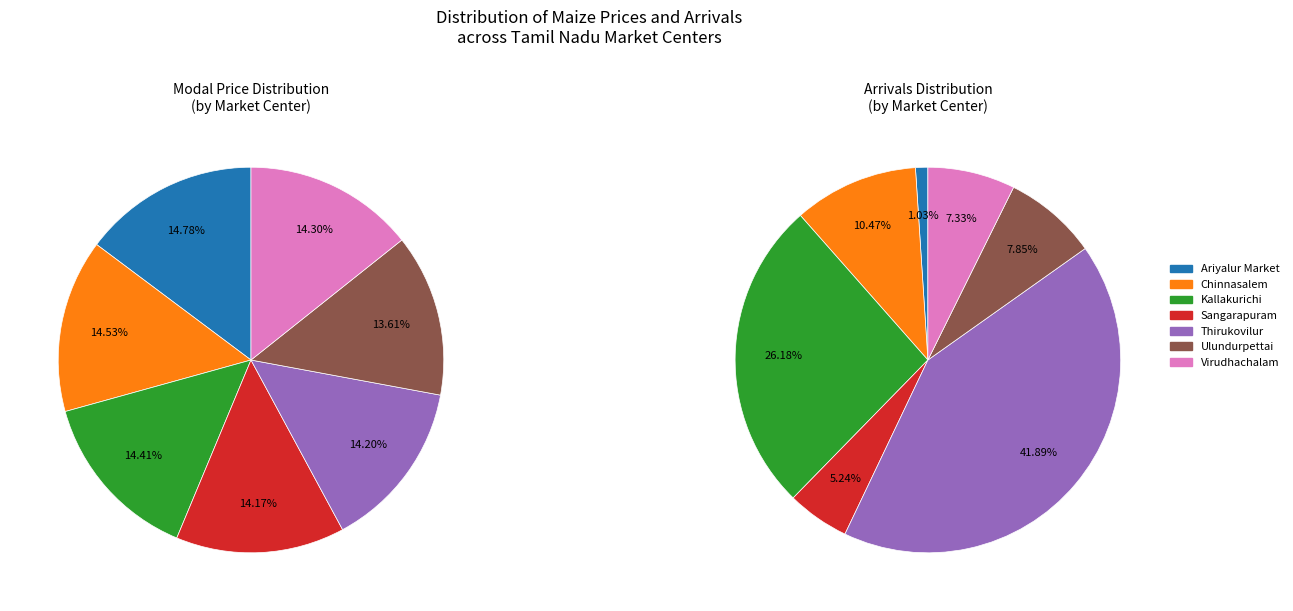

Between Ariyalur Market and Thirukovilur, which series saw the biggest shift?

Arrivals (Numeric)